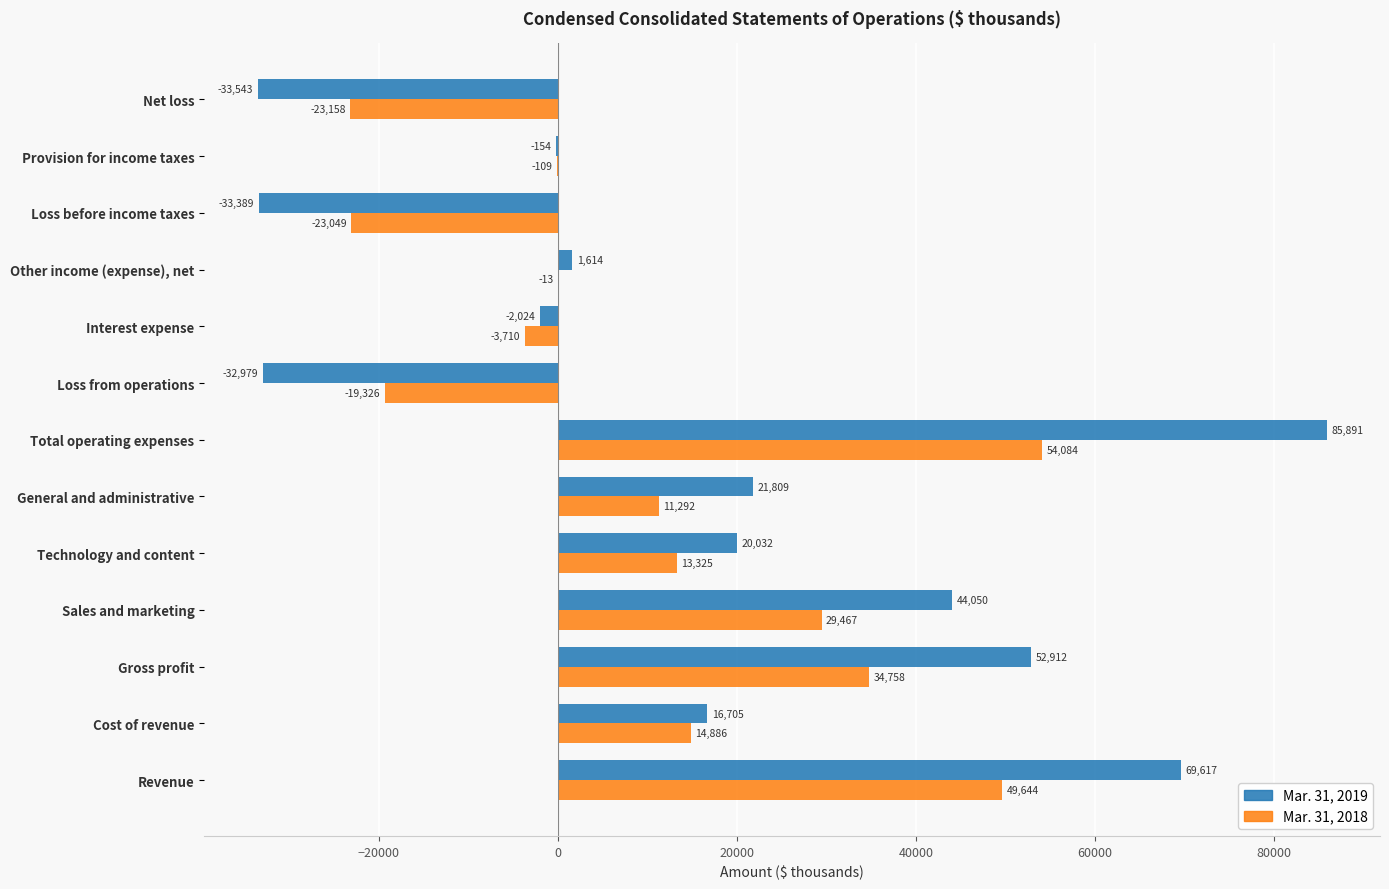

Which series has the largest total across all categories?

Mar. 31, 2019